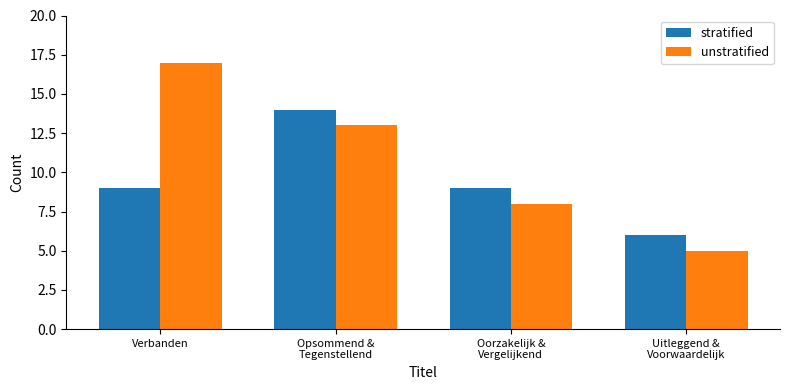

List the series in order of their peak value, lowest first.

stratified, unstratified